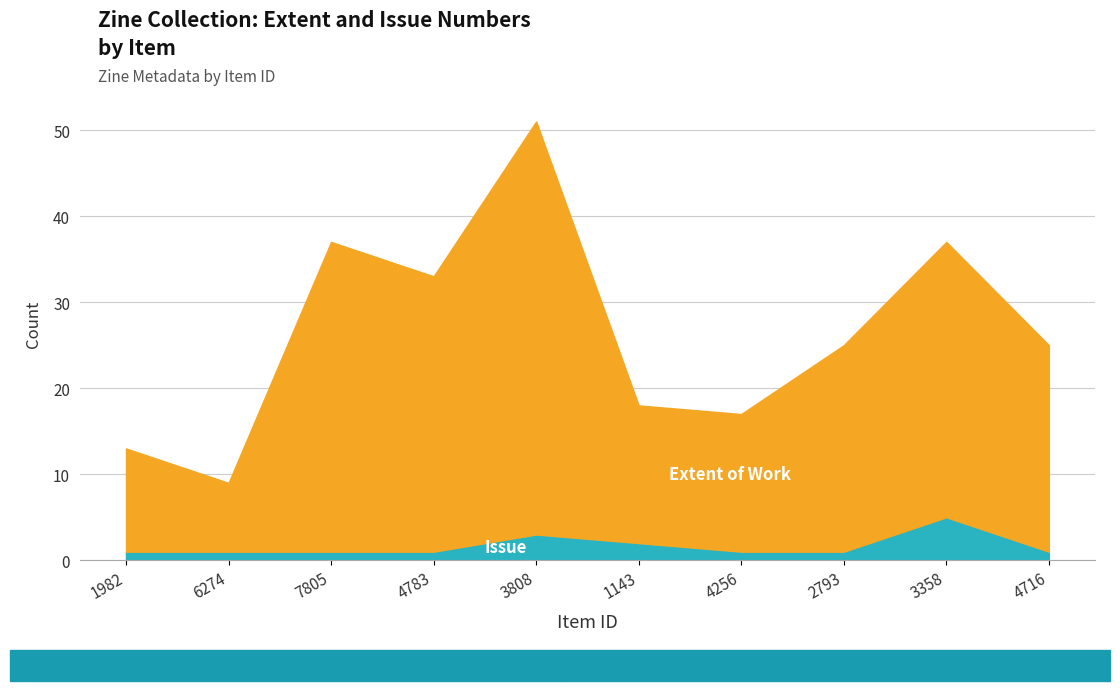

What is the label of the 8th point from the left?

2793